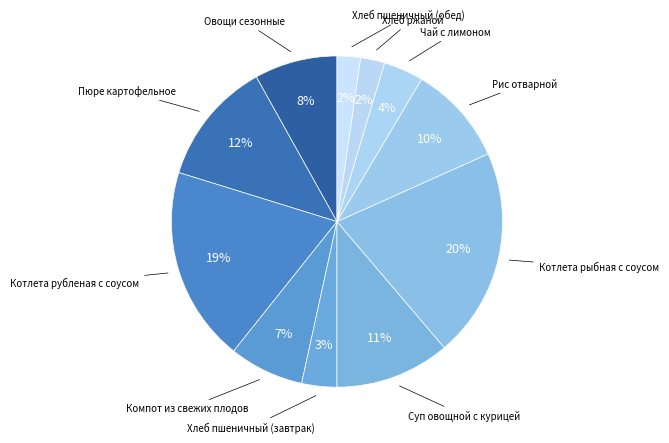

What is the smallest slice in the pie chart?

Хлеб пшеничный (обед)